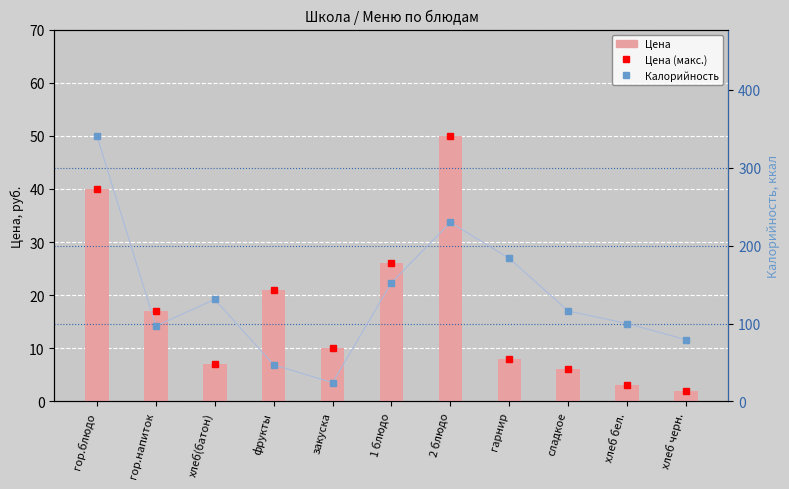

Reading left to right, extract all data points from this chart.

Цена: 40.0	17.0	7.0	21.0	10.0	26.0	50.0	8.0	6.0	3.0	2.0
Калорийность: 341.1	96.7	131.0	47.0	24.0	152.4	229.7	183.7	116.0	100.0	79.2